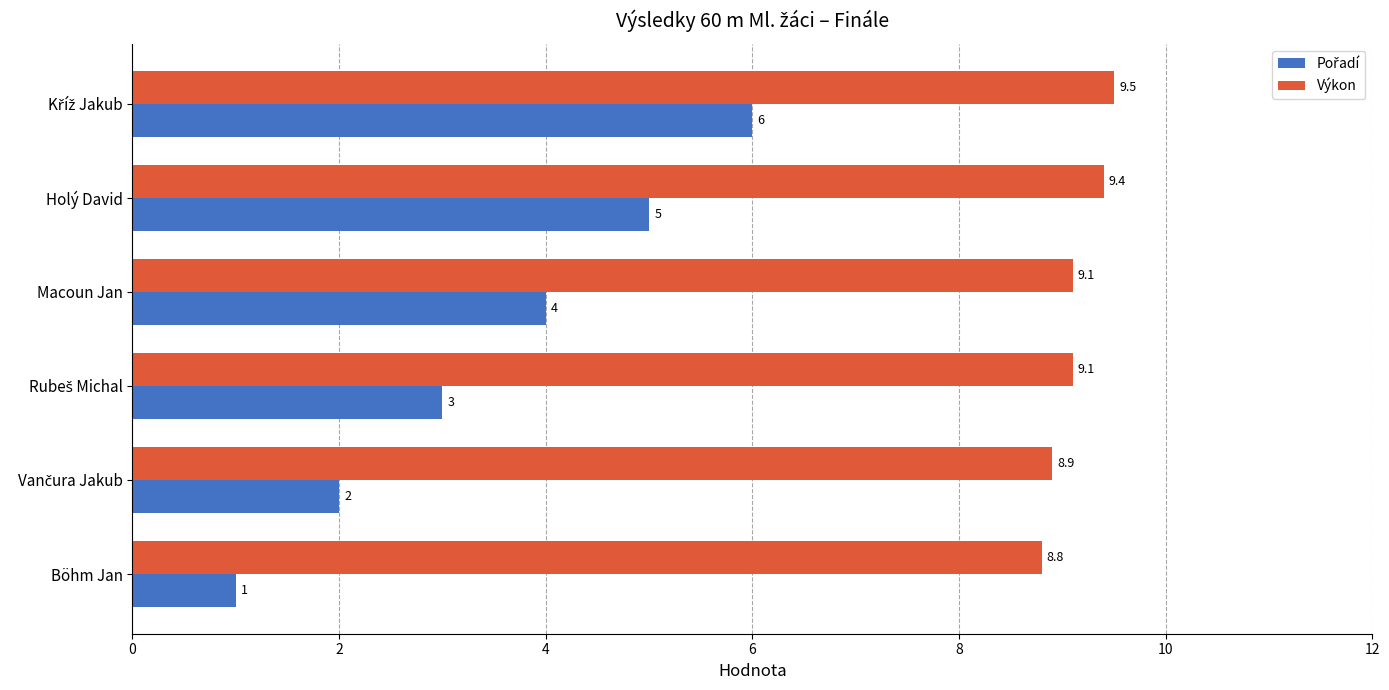

Which series has the largest total across all categories?

Výkon